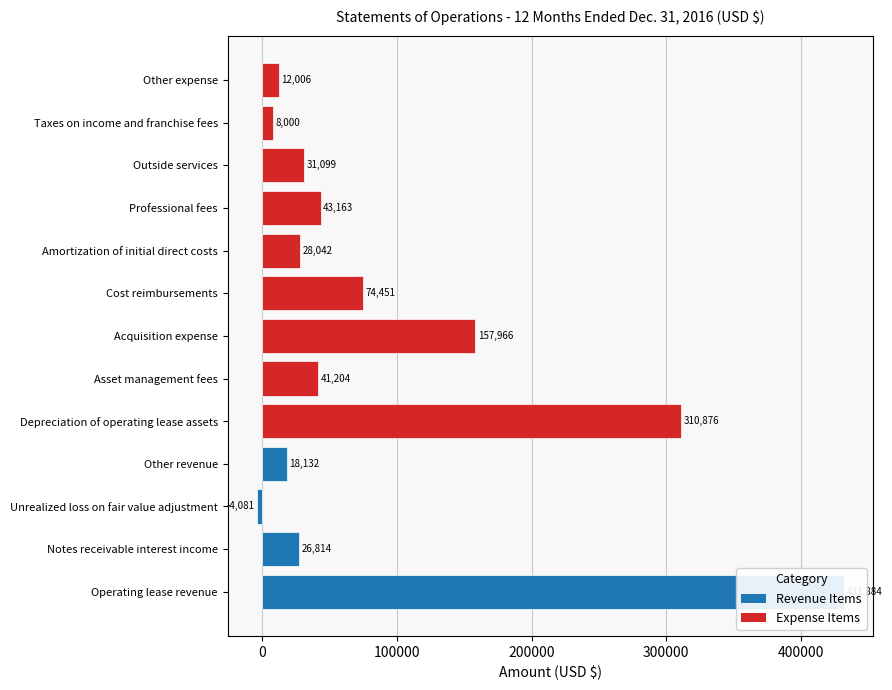

How many positive values are there?

12